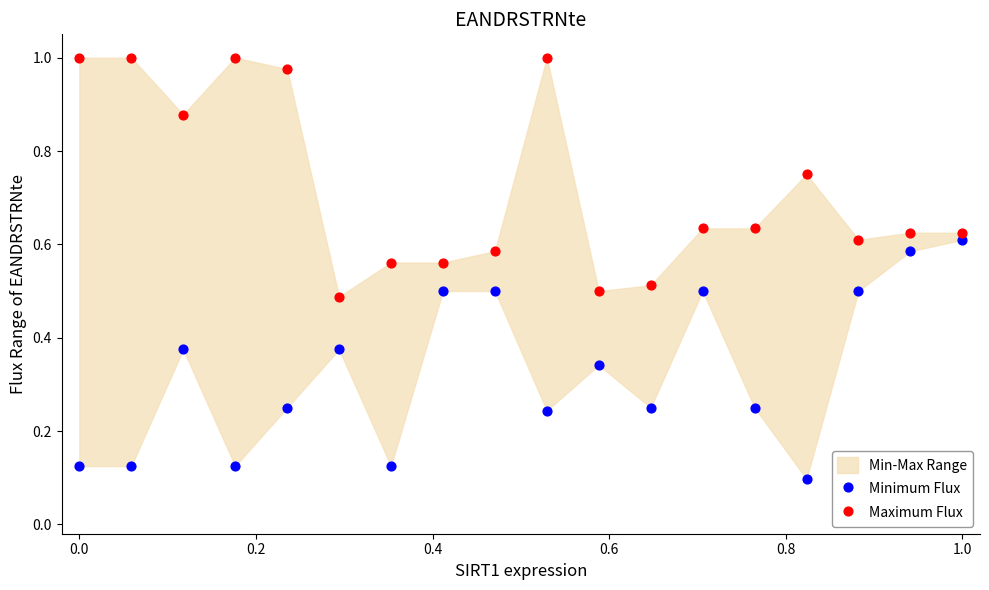

Which series contains the highest Y value?

Maximum Flux